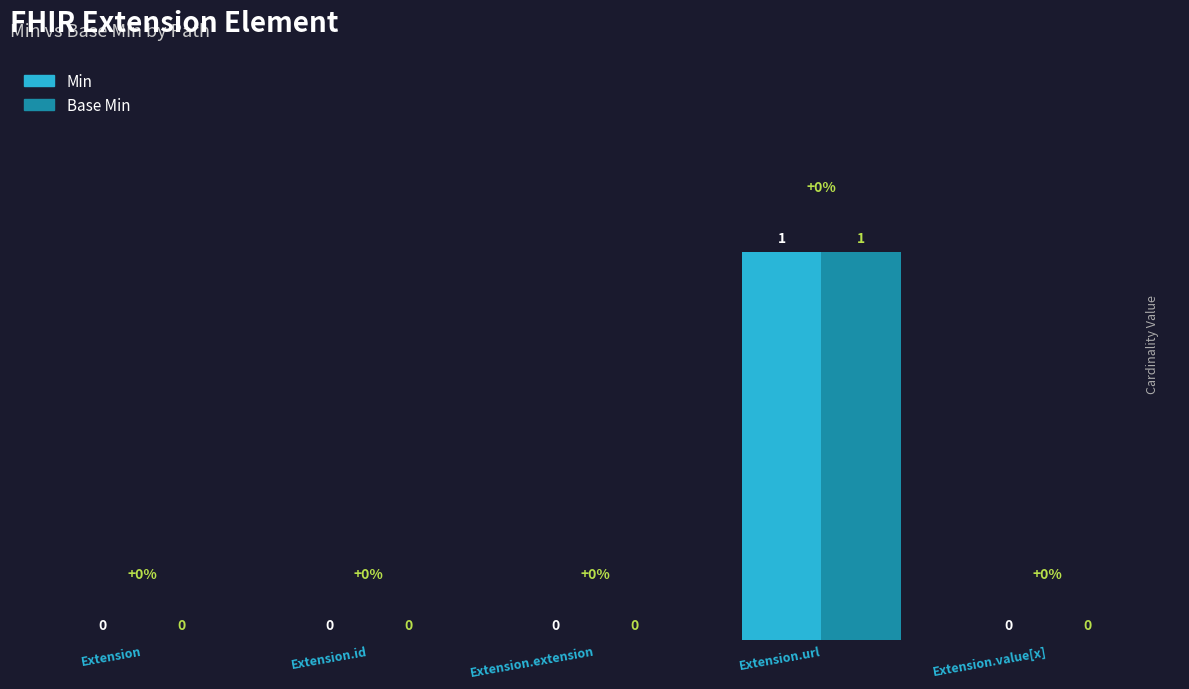

Which category has the highest value across all series?

Extension.url